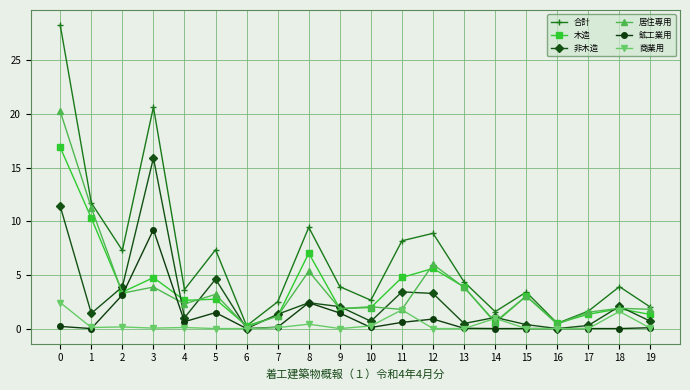

What is the average value of the 合計 series?

6.6